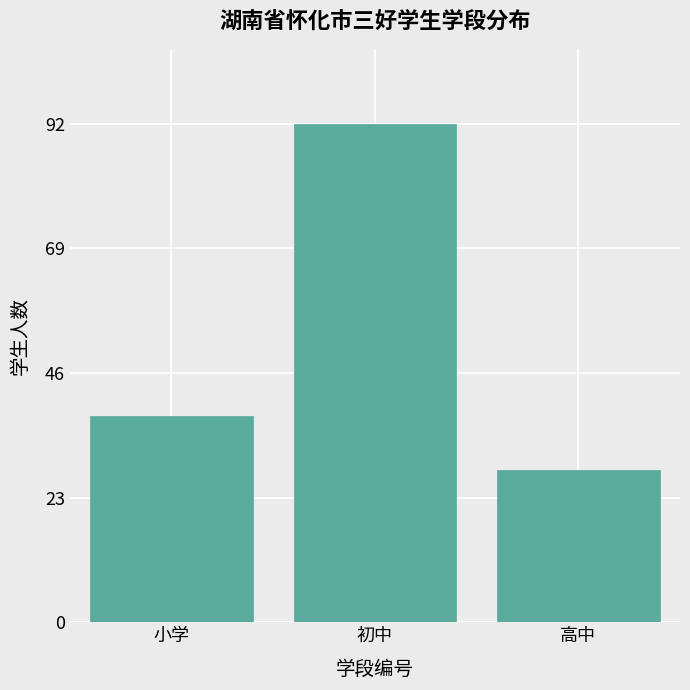

Reading left to right, extract all data points from this chart.

小学=38	初中=92	高中=28